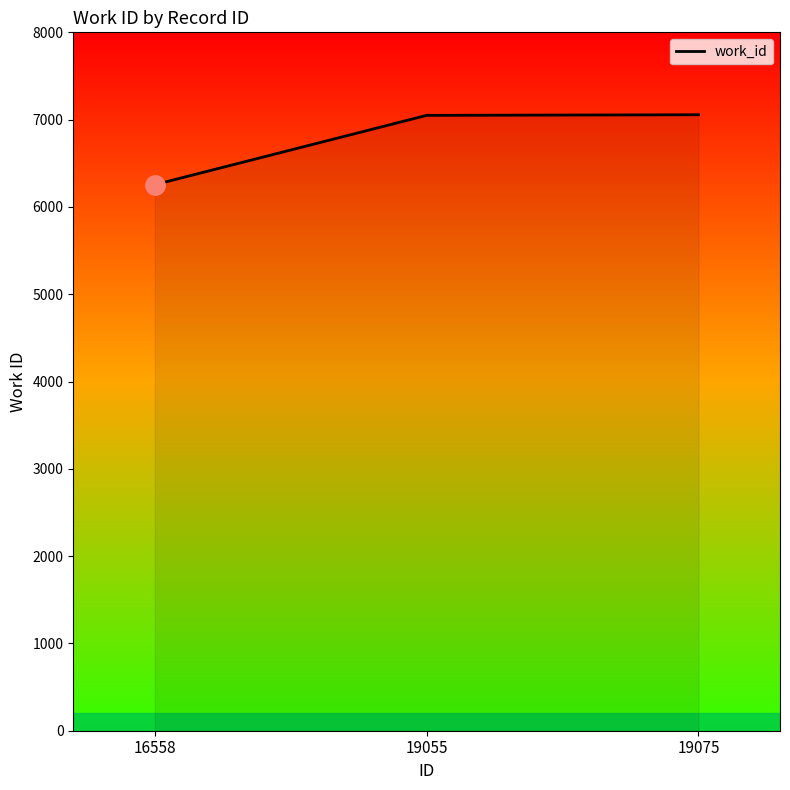

True or false: the data shows 10964 at 19055.

False